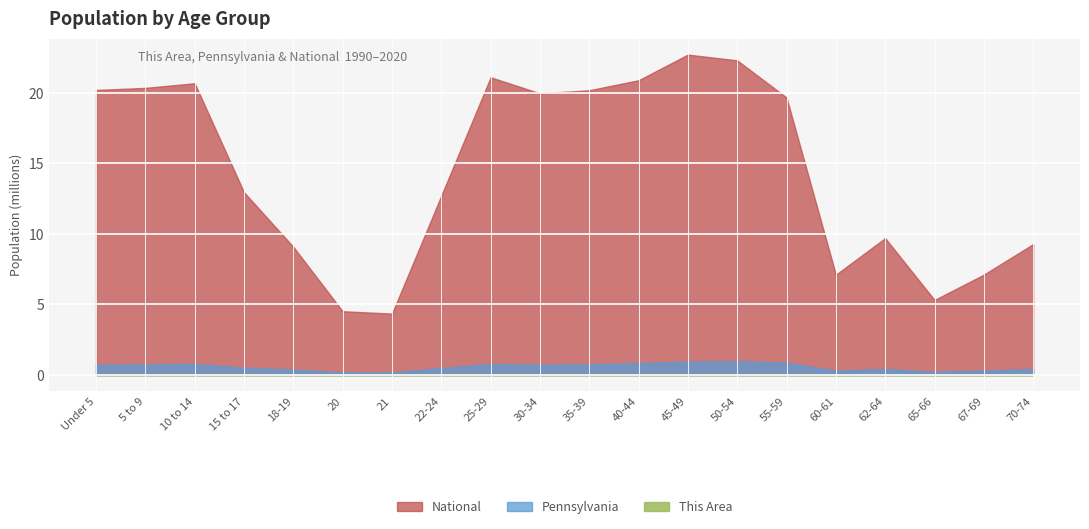

The Pennsylvania series shows 289811 at 20. True or false?

False